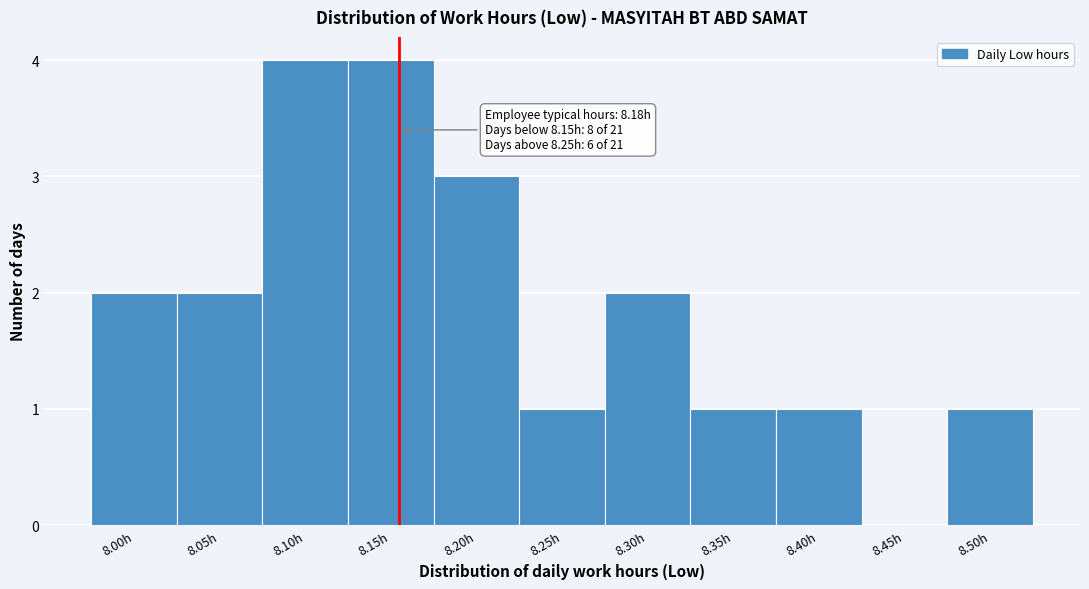

Reading right to left, transcribe all the data shown in this chart.

8.50h=1	8.45h=0	8.40h=1	8.35h=1	8.30h=2	8.25h=1	8.20h=3	8.15h=4	8.10h=4	8.05h=2	8.00h=2